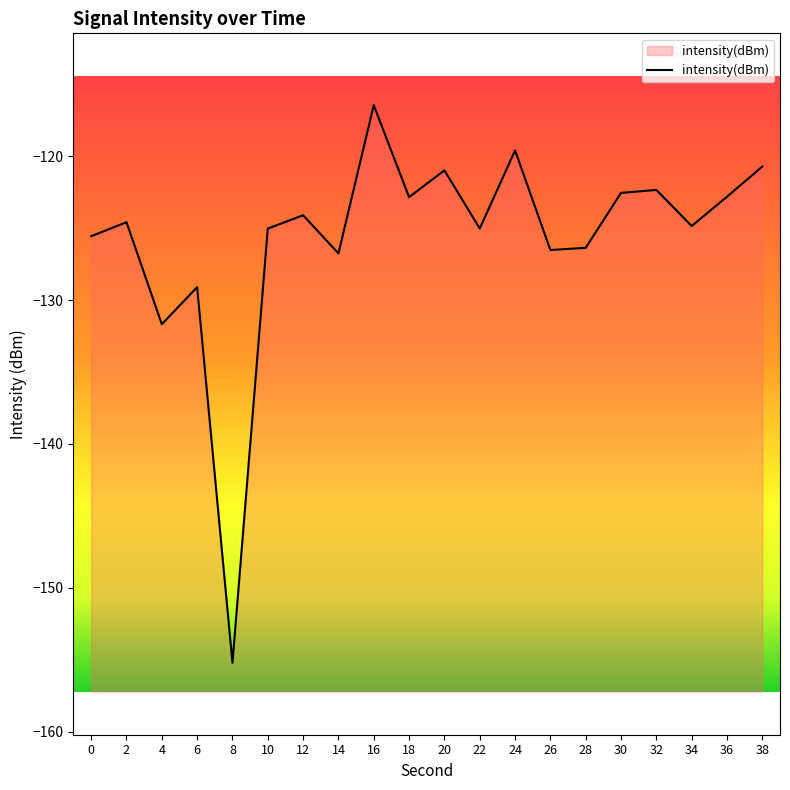

How many data points are above -124?

8